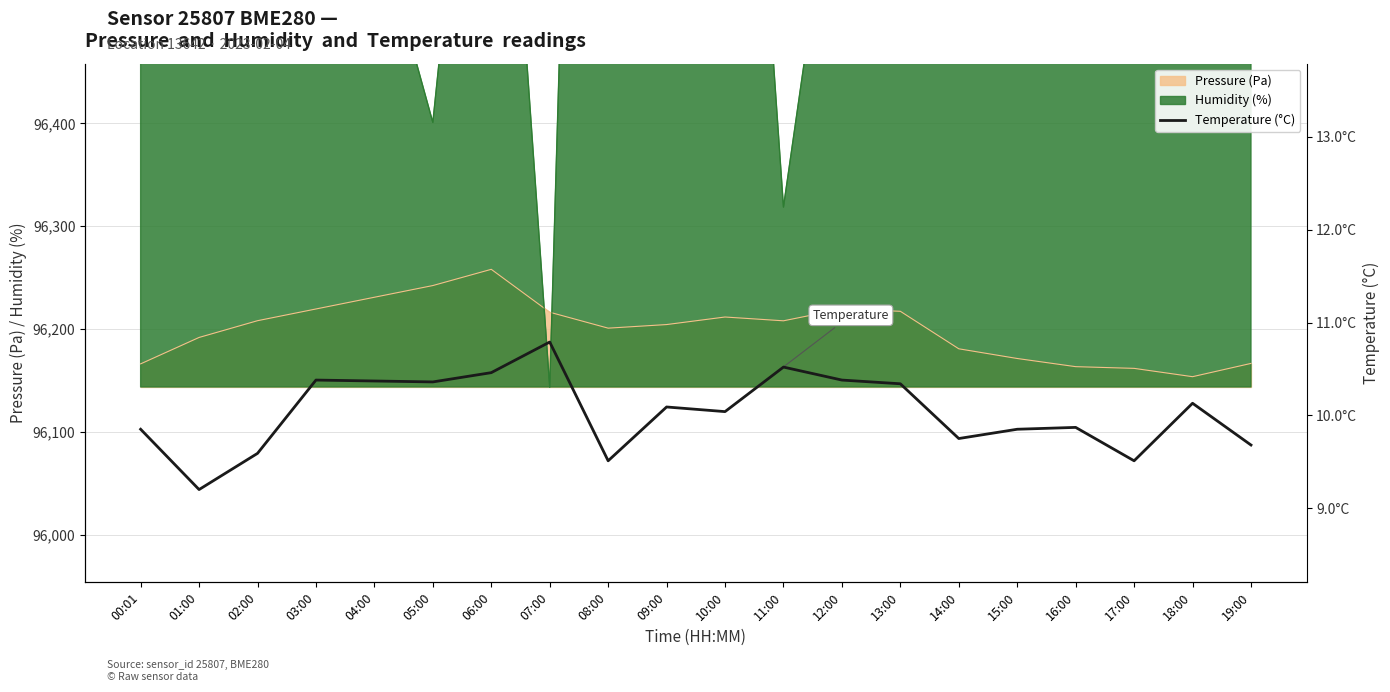

What value does the data have at 05:00?

10.4